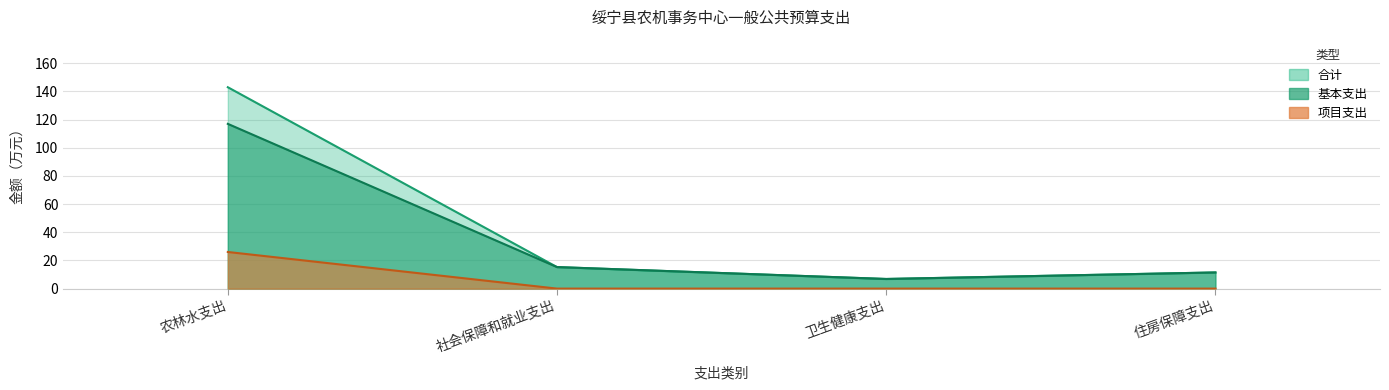

Is it true that 合计 equals 142.9 at 农林水支出?

True